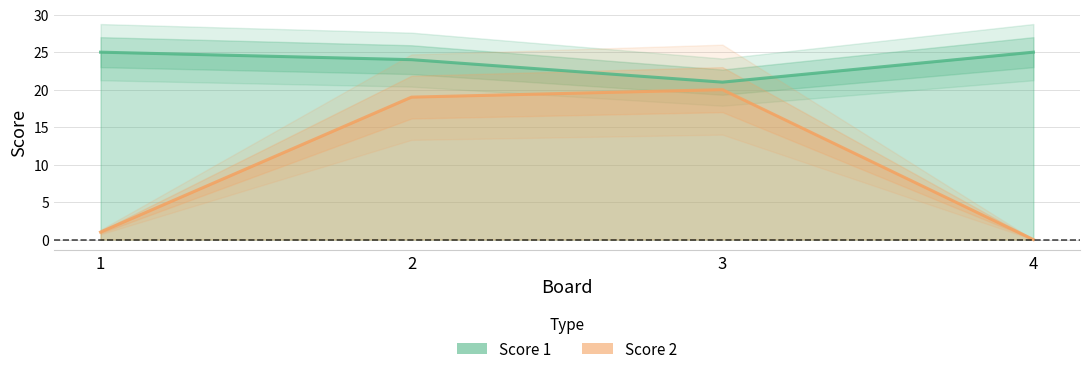

Is the value of Score 2 at 3 greater than the value of Score 1 at 2?

No